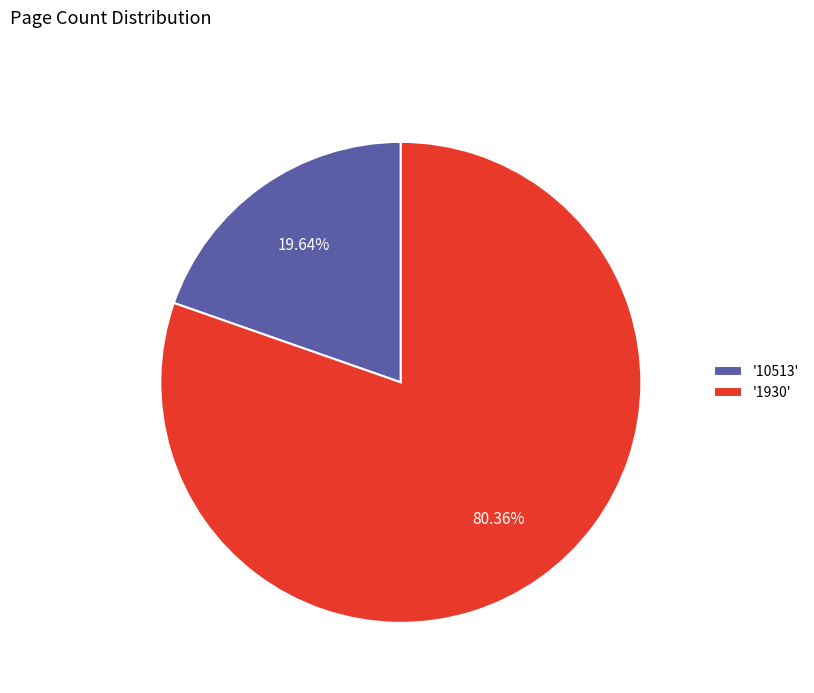

Between '1930' and '10513', which is larger?

'1930'